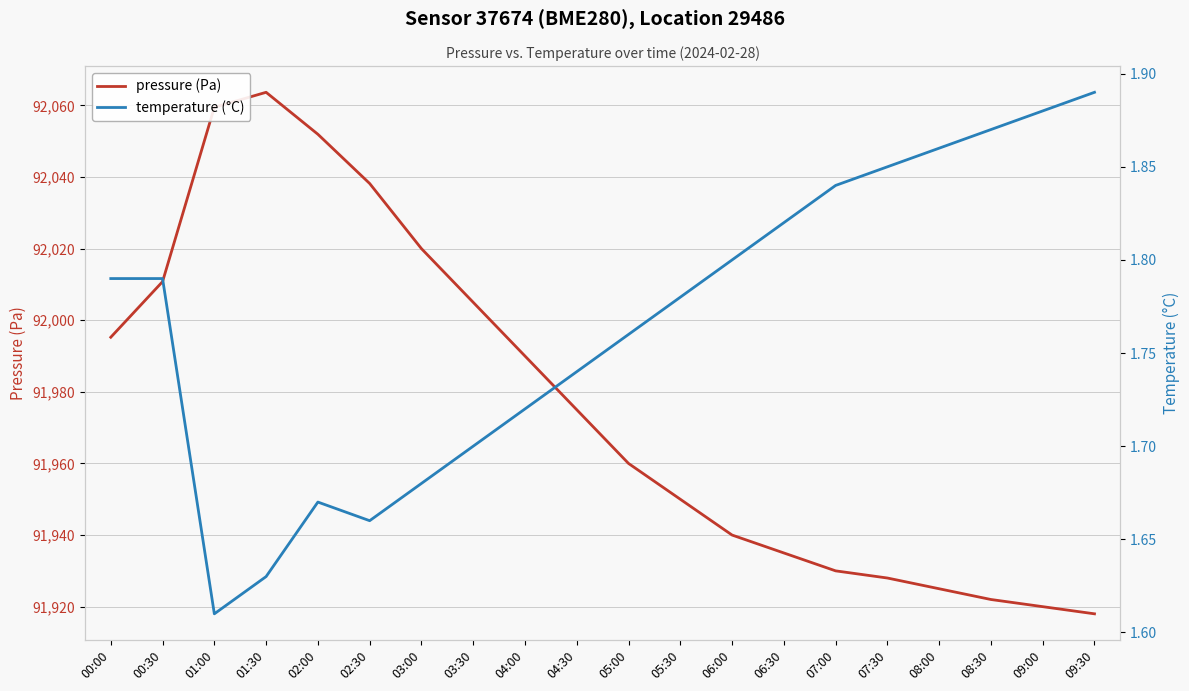

What is the smallest value displayed?

1.6